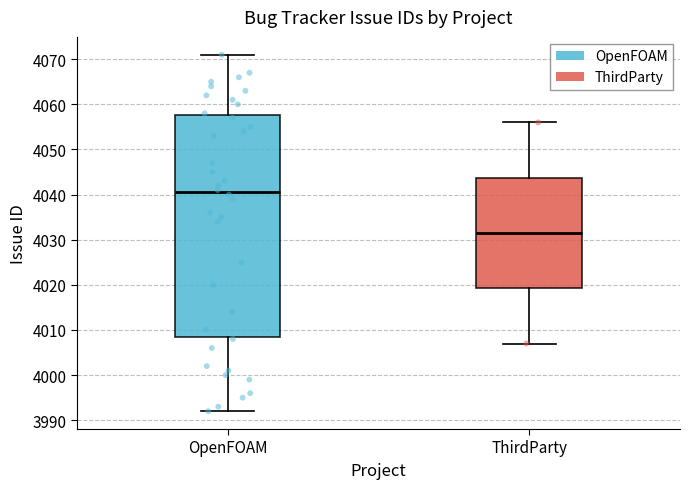

Reading left to right, read every box against the y-axis: the position of its median line, the range the box covers, and the ends of its whiskers. The values are not printed on the chart, so give them approximately, as read against the axis.

OpenFOAM: median 4041, box 4009 to 4058, whiskers 3992 to 4071
ThirdParty: median 4032, box 4019 to 4044, whiskers 4007 to 4056